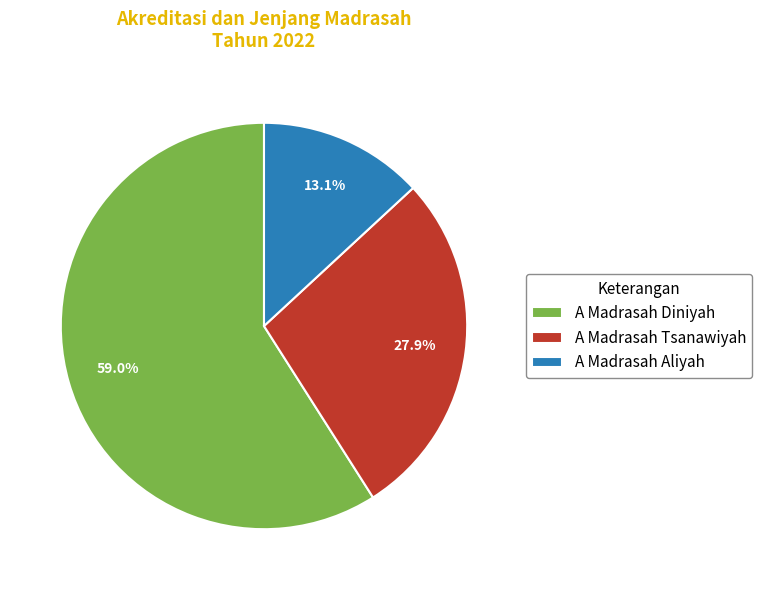

Between A Madrasah Aliyah and A Madrasah Diniyah, which is larger?

A Madrasah Diniyah